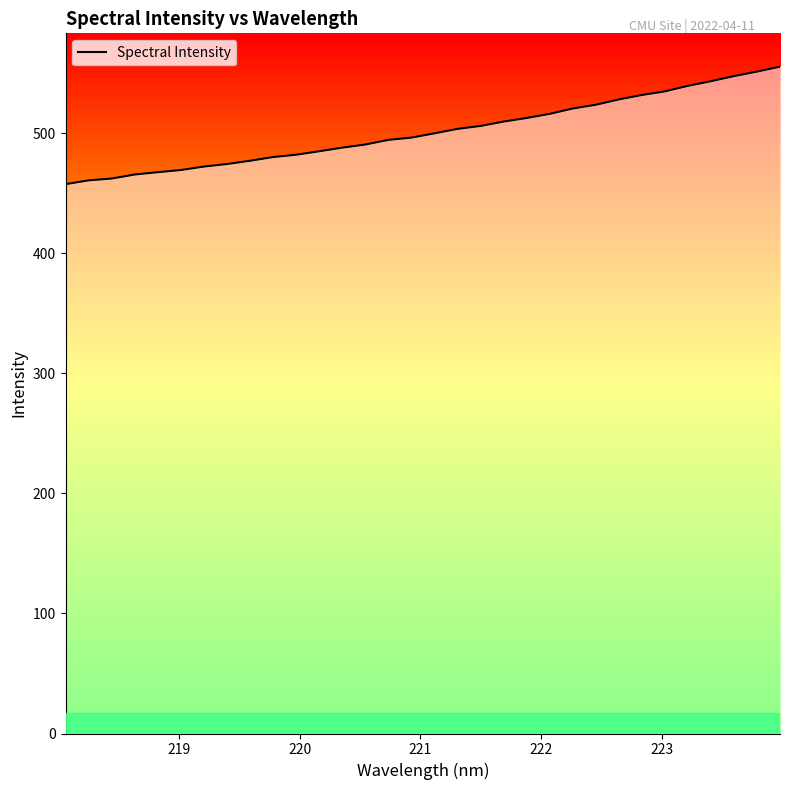

What is the difference between the maximum and minimum values?

97.8